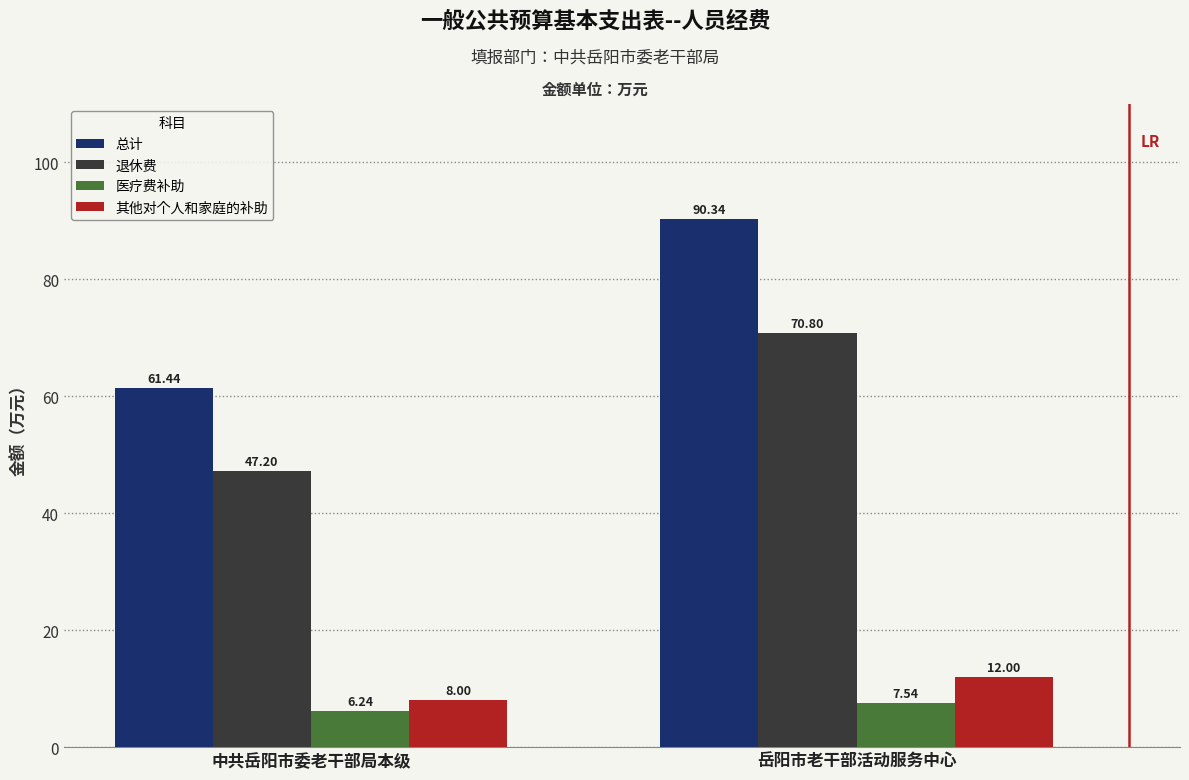

What is the difference between the highest and lowest values at 中共岳阳市委老干部局本级?

55.2